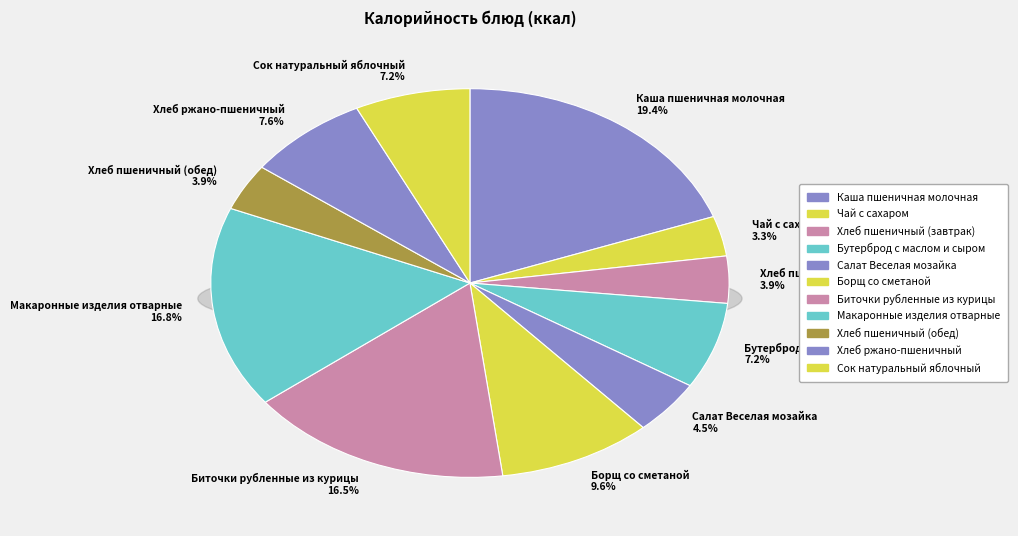

Rank the categories by value from highest to lowest.

Каша пшеничная молочная, Макаронные изделия отварные, Биточки рубленные из курицы, Борщ со сметаной, Хлеб ржано-пшеничный, Сок натуральный яблочный, Бутерброд с маслом и сыром, Салат Веселая мозайка, Хлеб пшеничный (завтрак), Хлеб пшеничный (обед), Чай с сахаром